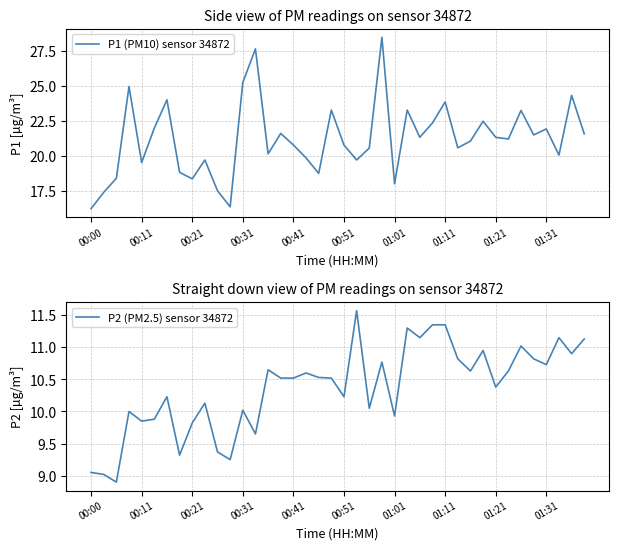

What is the highest value of the P1 (PM10) sensor 34872 series?

28.5